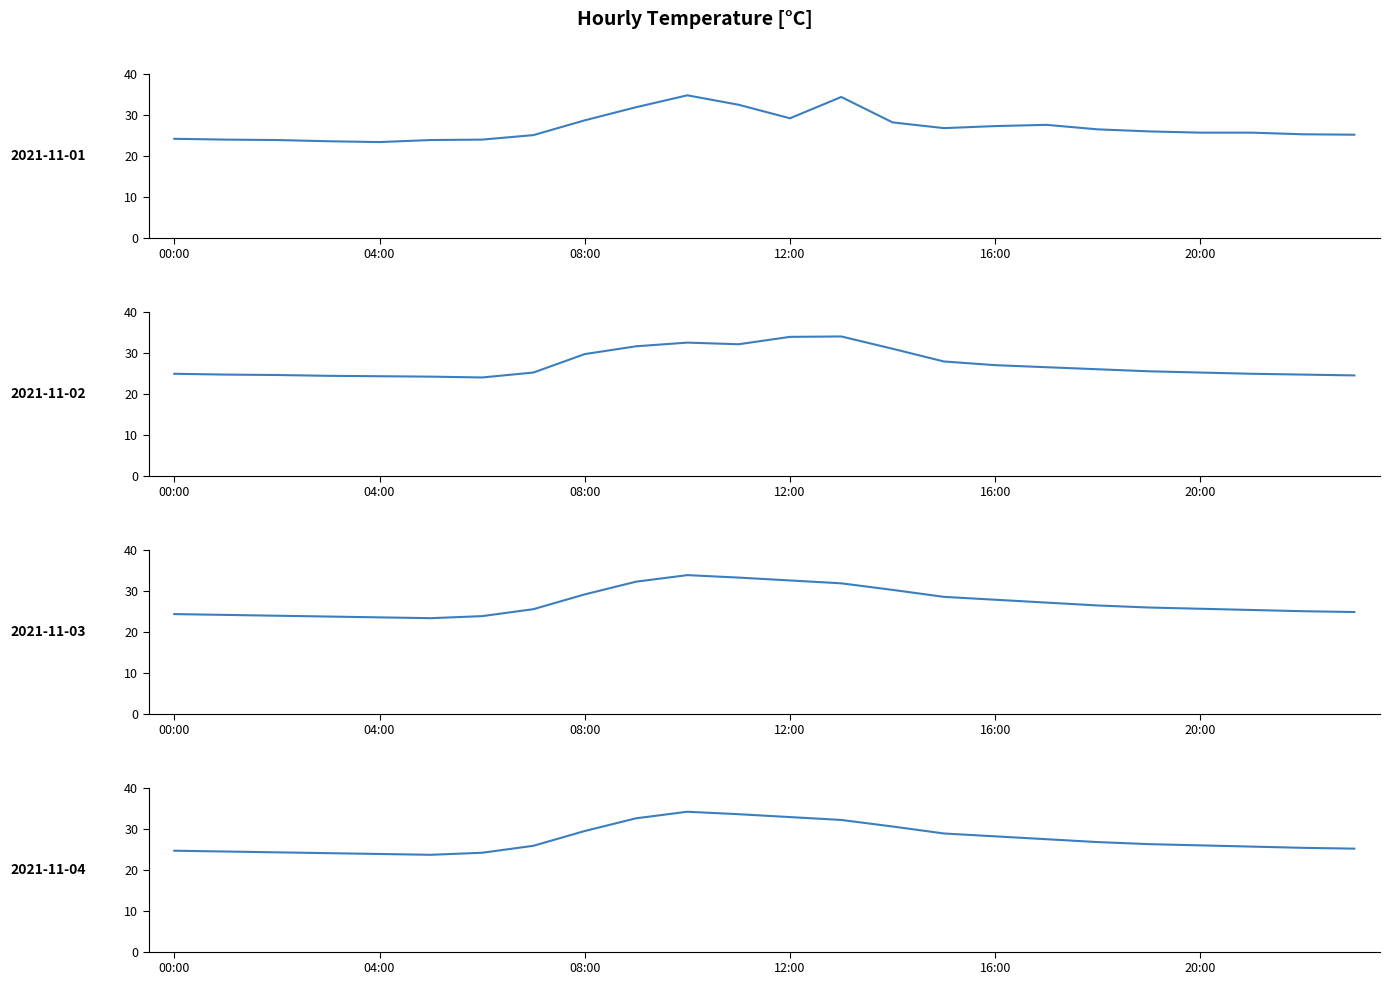

Where do 2021-11-02 and 2021-11-04 first cross each other?

05:00 and 06:00